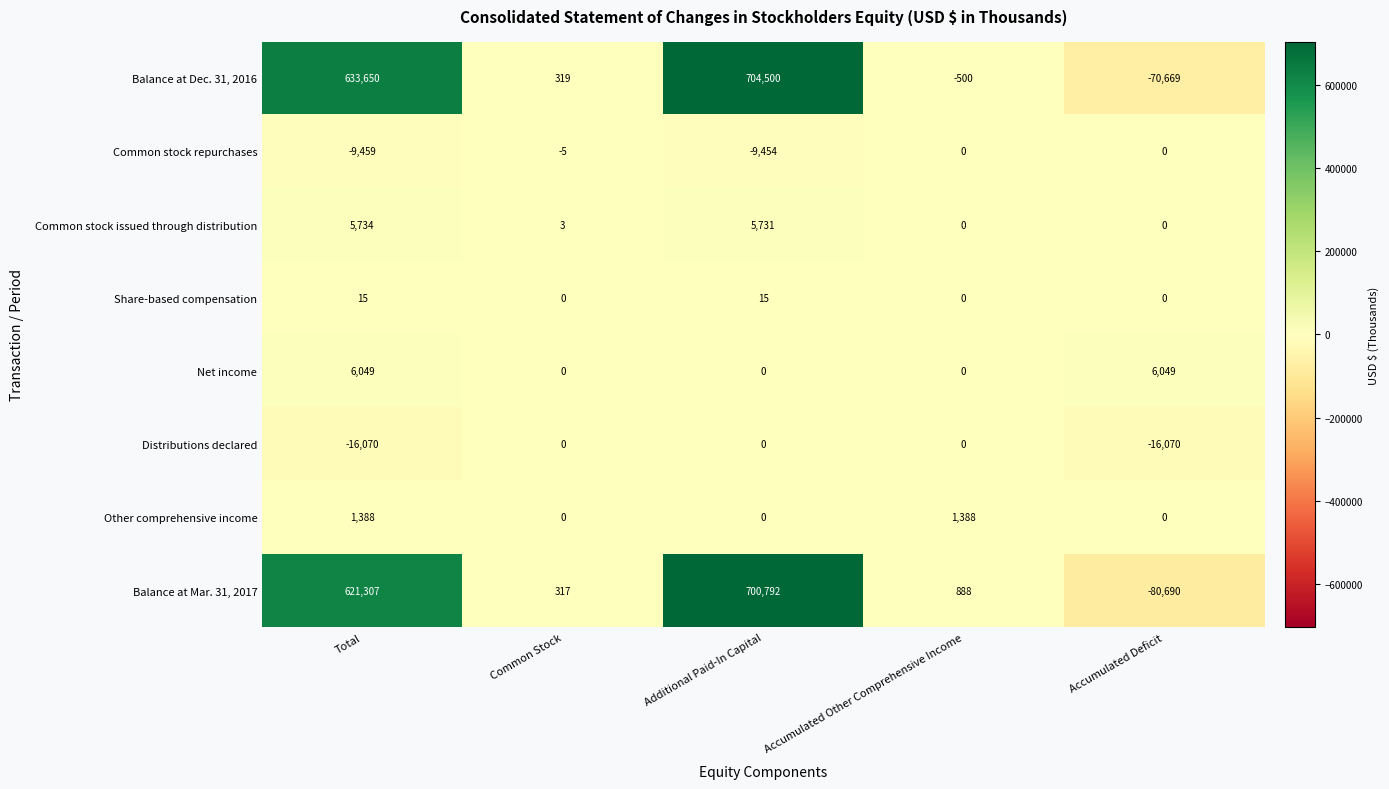

How many data points does each series have?

5